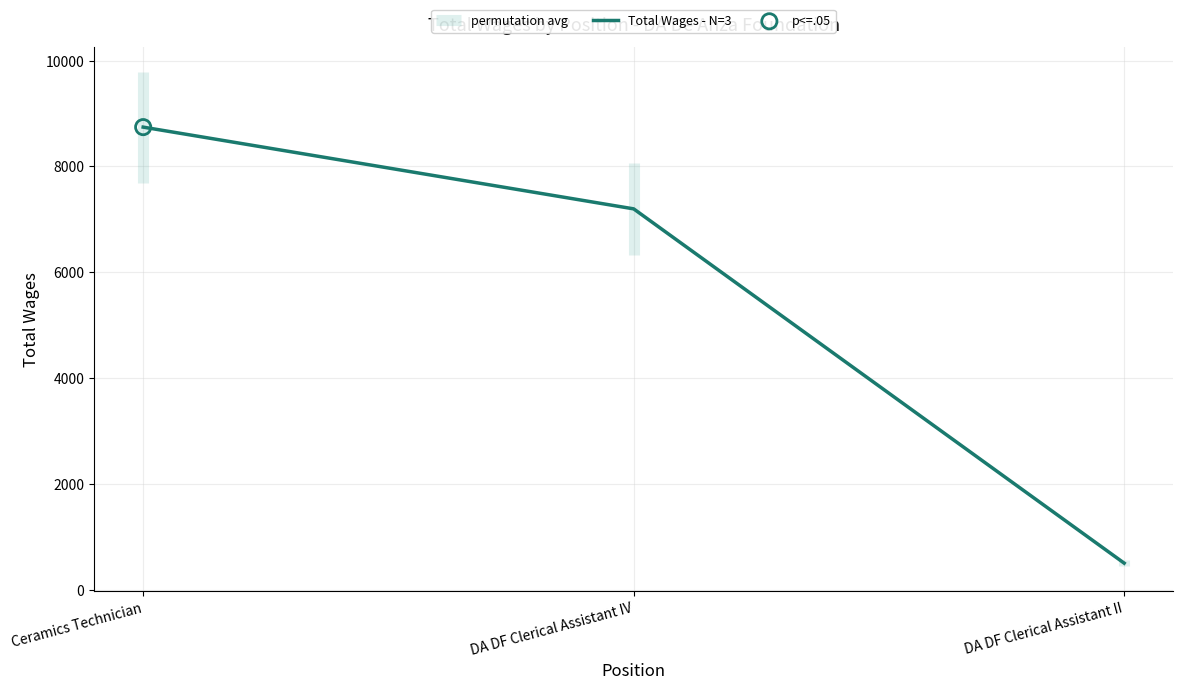

What is the change in value from Ceramics Technician to DA DF Clerical Assistant IV?

-1545